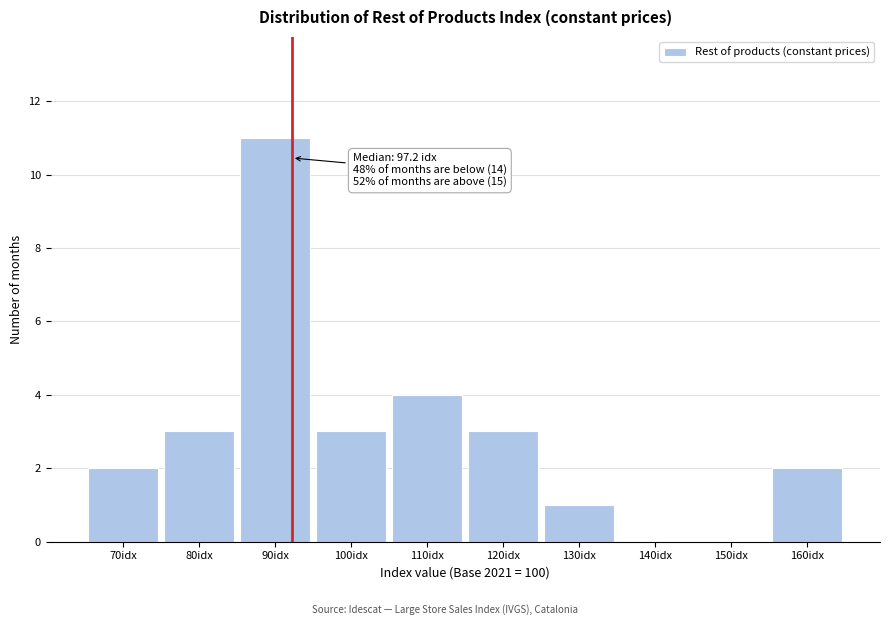

Reading left to right, transcribe all the data shown in this chart.

70idx=2	80idx=3	90idx=11	100idx=3	110idx=4	120idx=3	130idx=1	140idx=0	150idx=0	160idx=2